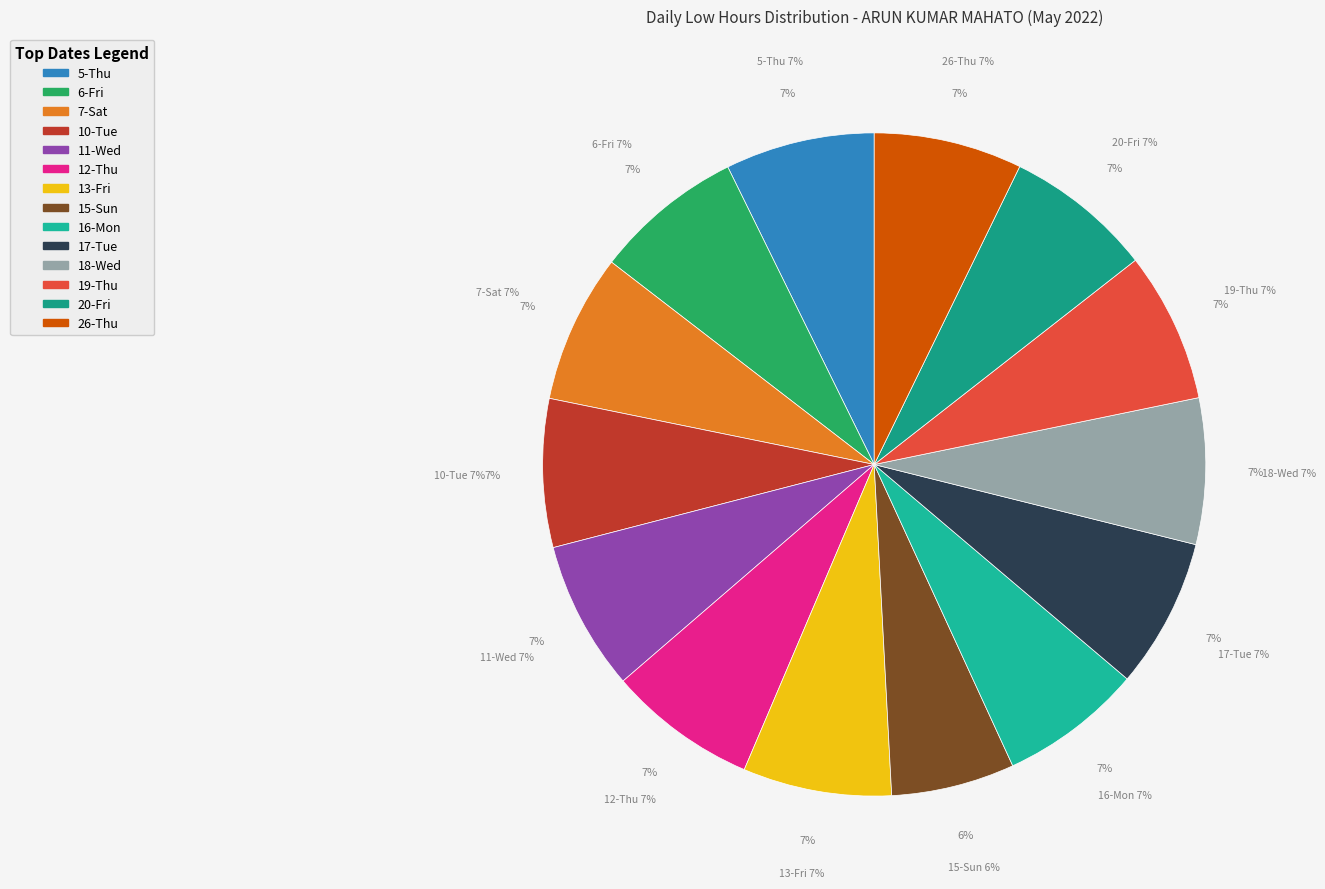

Is 15-Sun the majority of the pie?

No